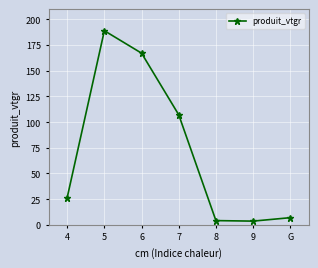

Does the chart display data point markers on the line(s)?

Yes